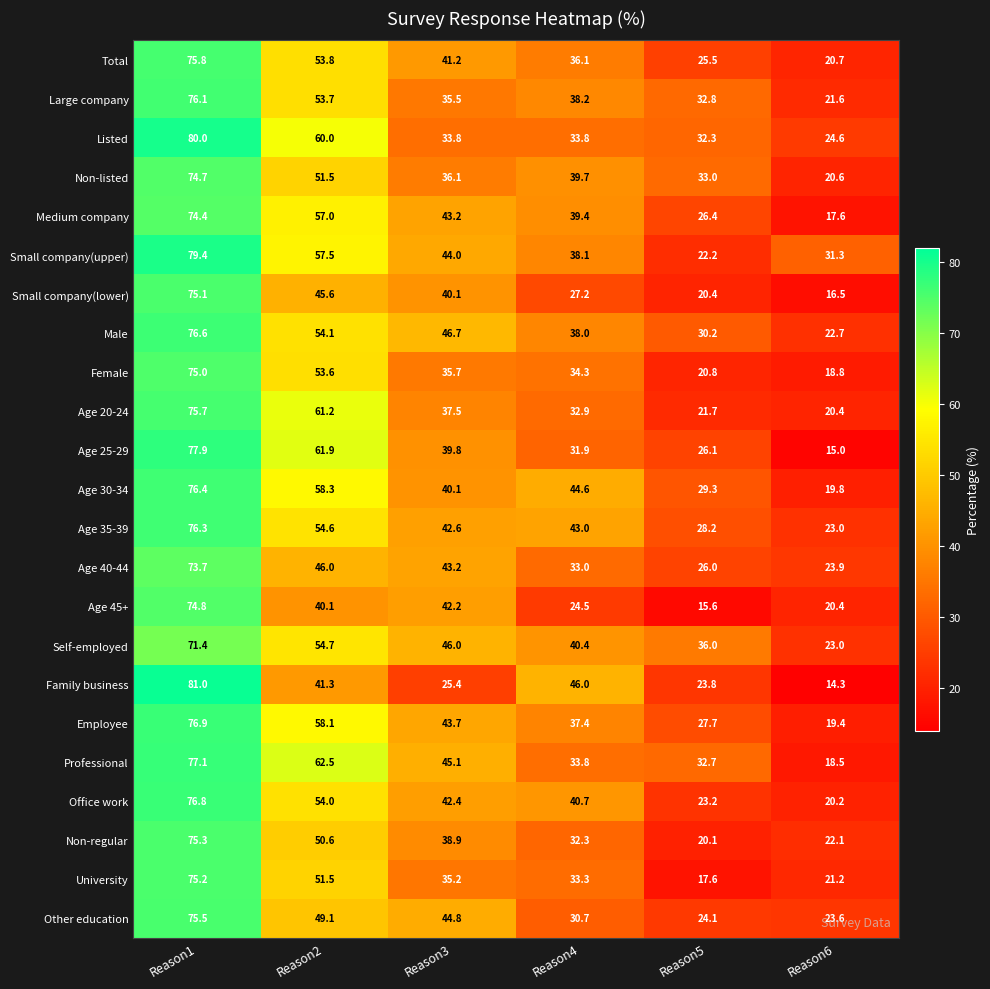

Which series changed the most between Reason1 and Reason6?

Family business